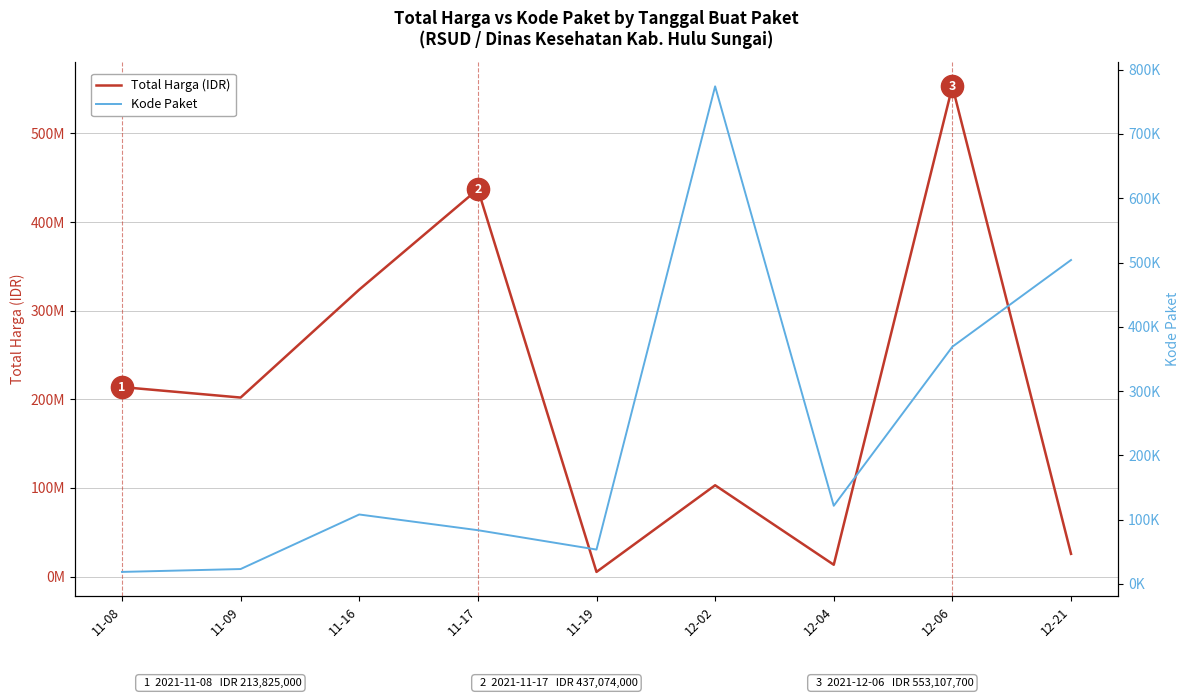

How many lines are shown in the chart?

2